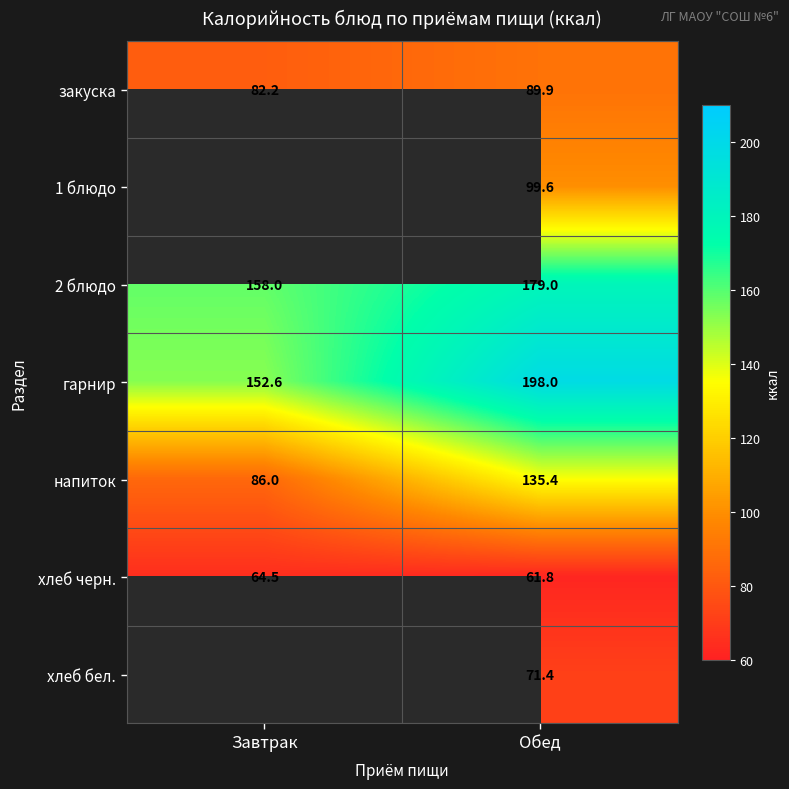

True or false: закуска has a value of 82.2 at Завтрак.

True